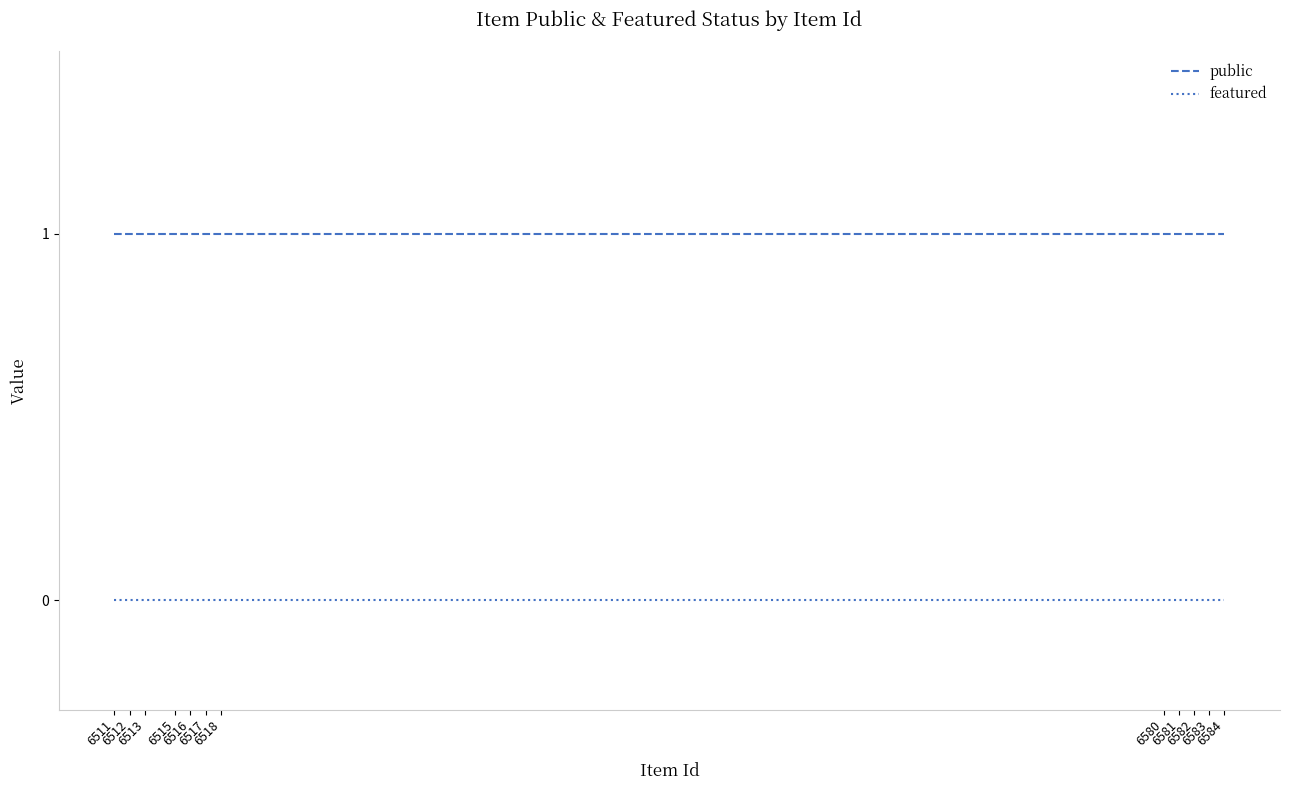

Rank the series by their maximum value, from lowest to highest.

featured, public